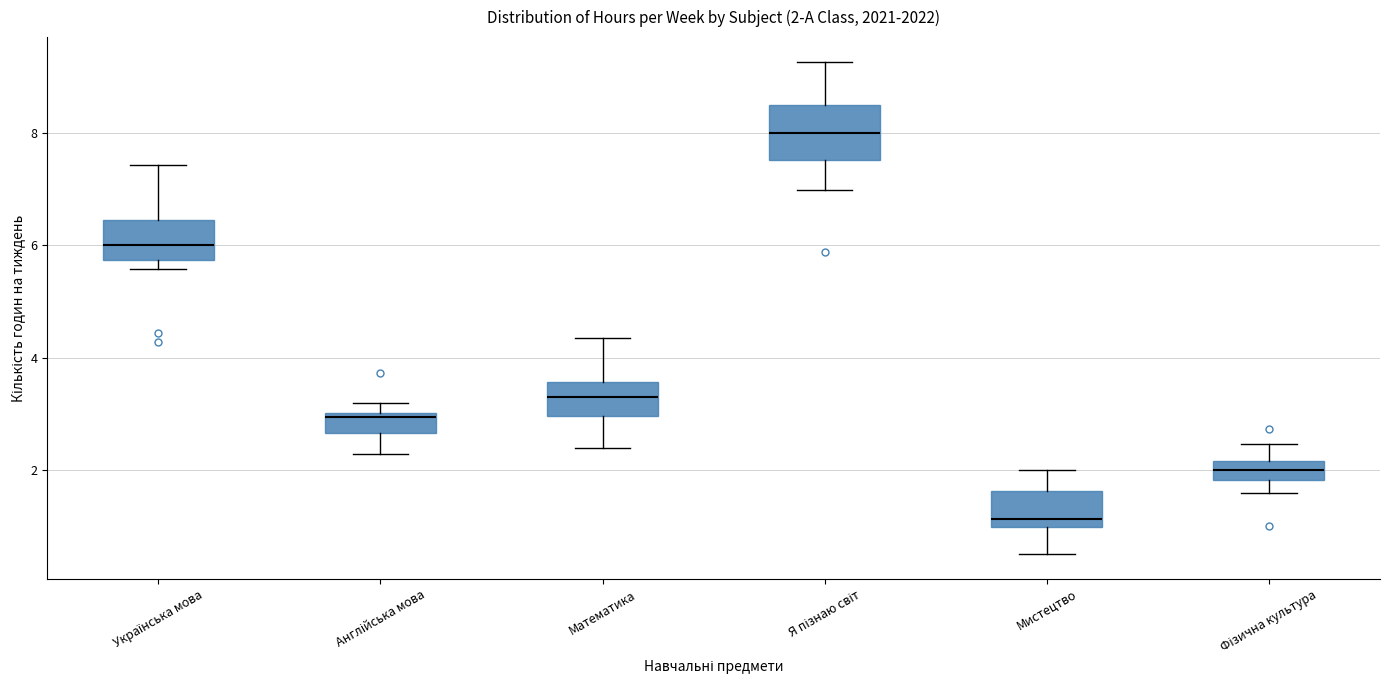

Comparing the boxes themselves (not the whiskers), which one is the tallest?

Я пізнаю світ